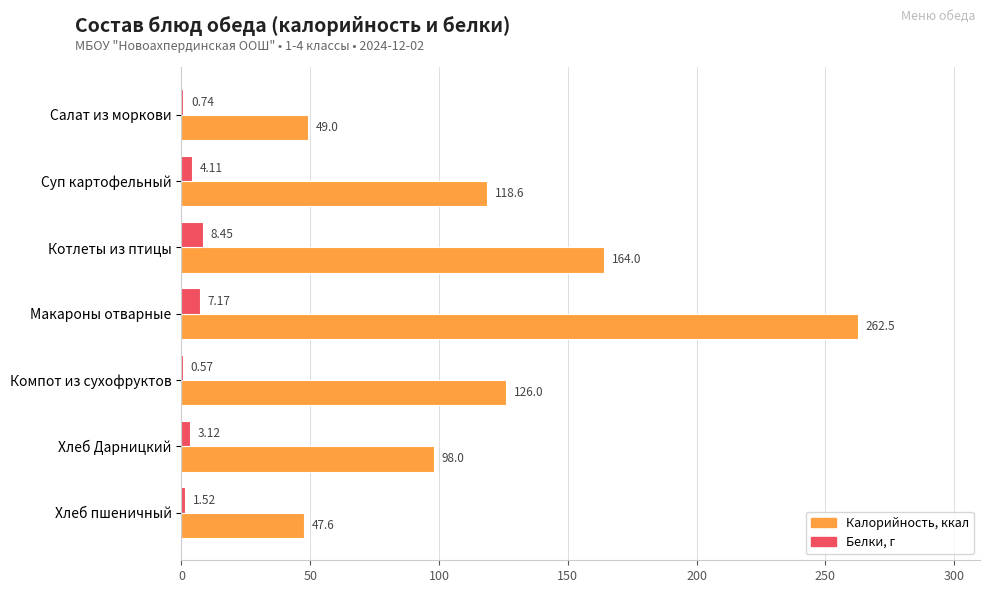

What is the total value across all series at Хлеб Дарницкий?

101.1